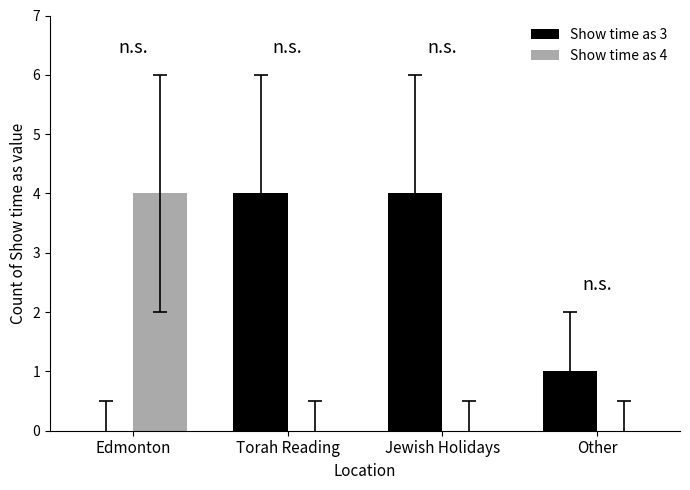

What is the total value across all series at Edmonton?

4